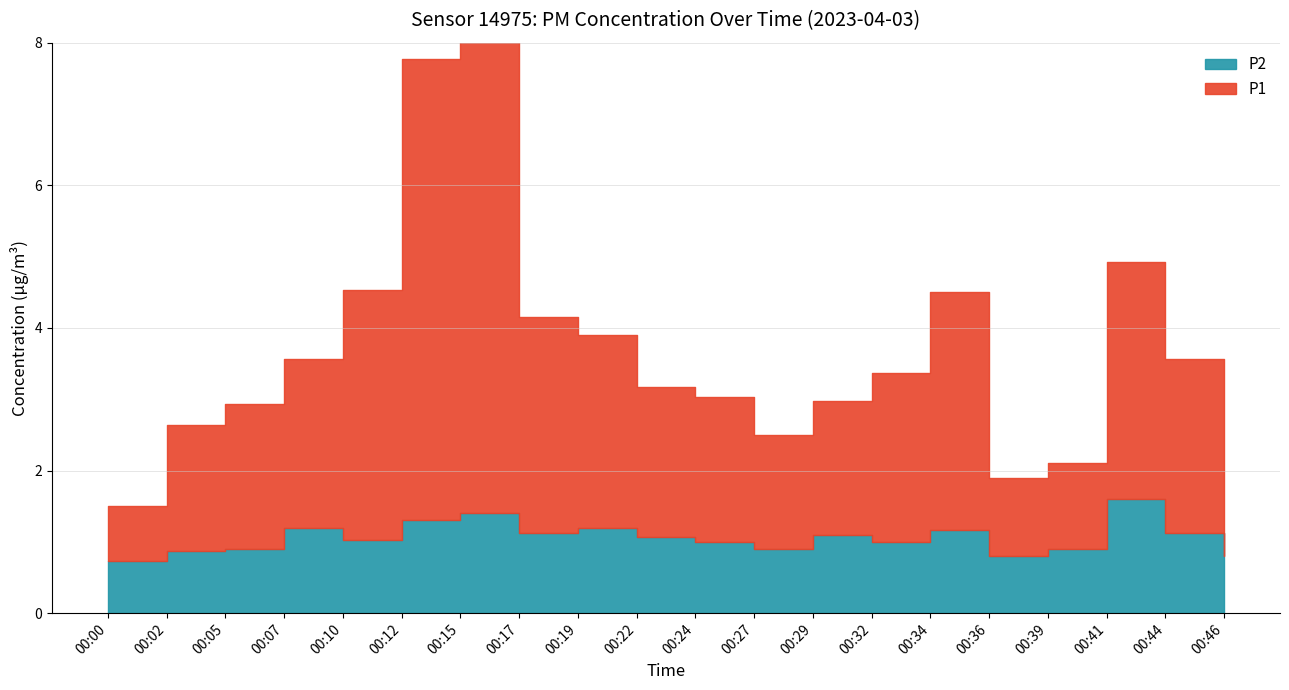

Reading left to right, list all the values displayed in this chart.

P1: 0.8	1.8	2.0	2.4	3.5	6.5	6.6	3.0	2.7	2.1	2.0	1.6	1.9	2.4	3.3	1.1	1.2	3.3	2.4	1.1
P2: 0.7	0.9	0.9	1.2	1.0	1.3	1.4	1.1	1.2	1.1	1.0	0.9	1.1	1.0	1.2	0.8	0.9	1.6	1.1	0.8